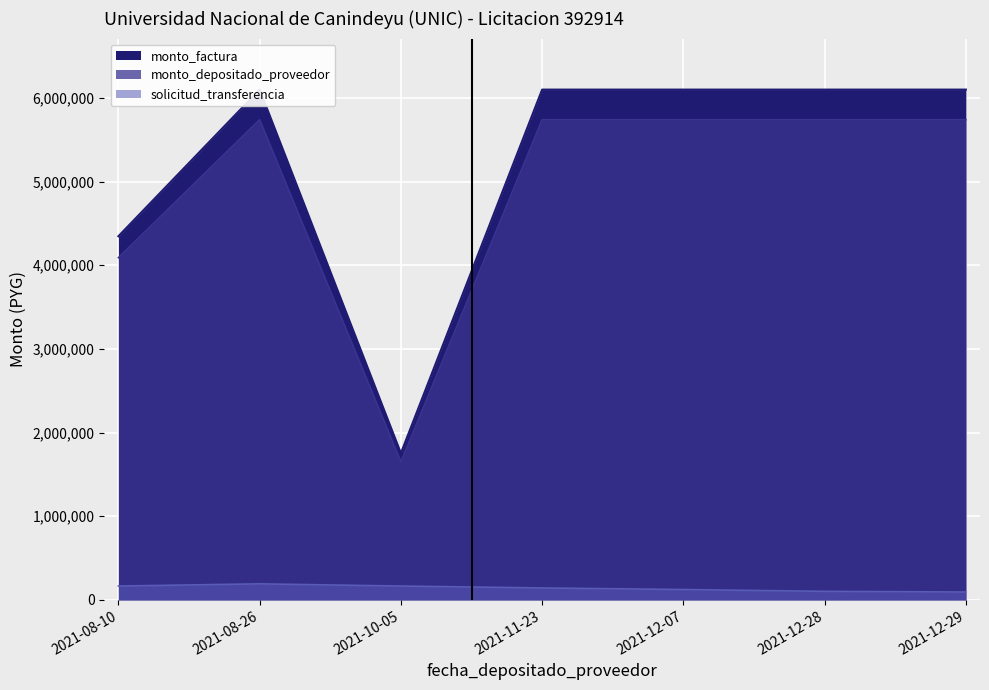

Which series has the widest spread of values?

monto_factura